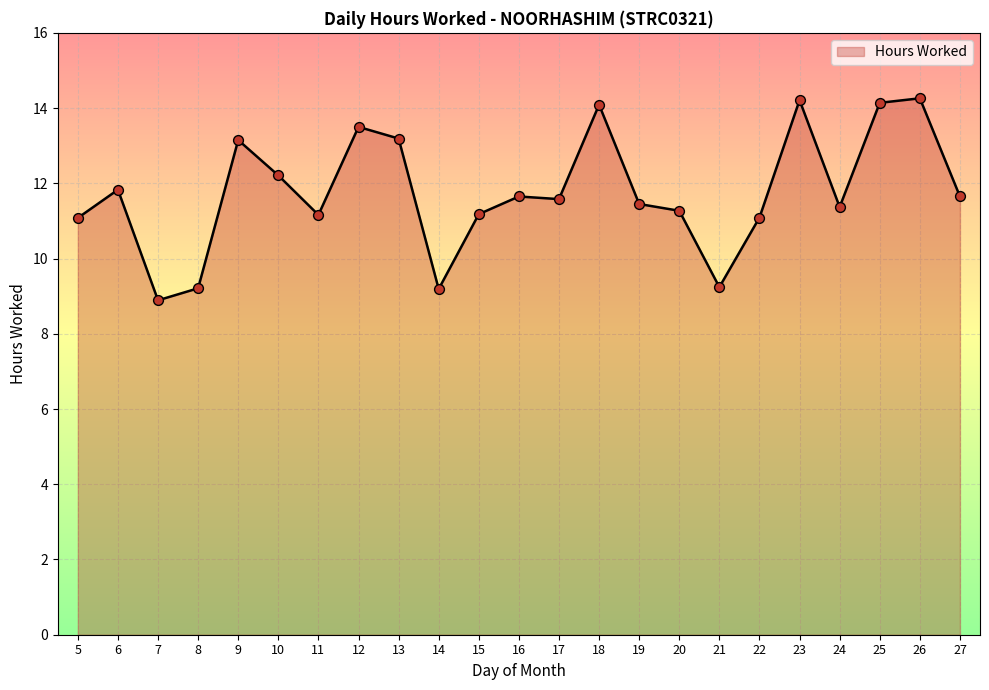

What is the change in value from 11 to 18?

+2.9